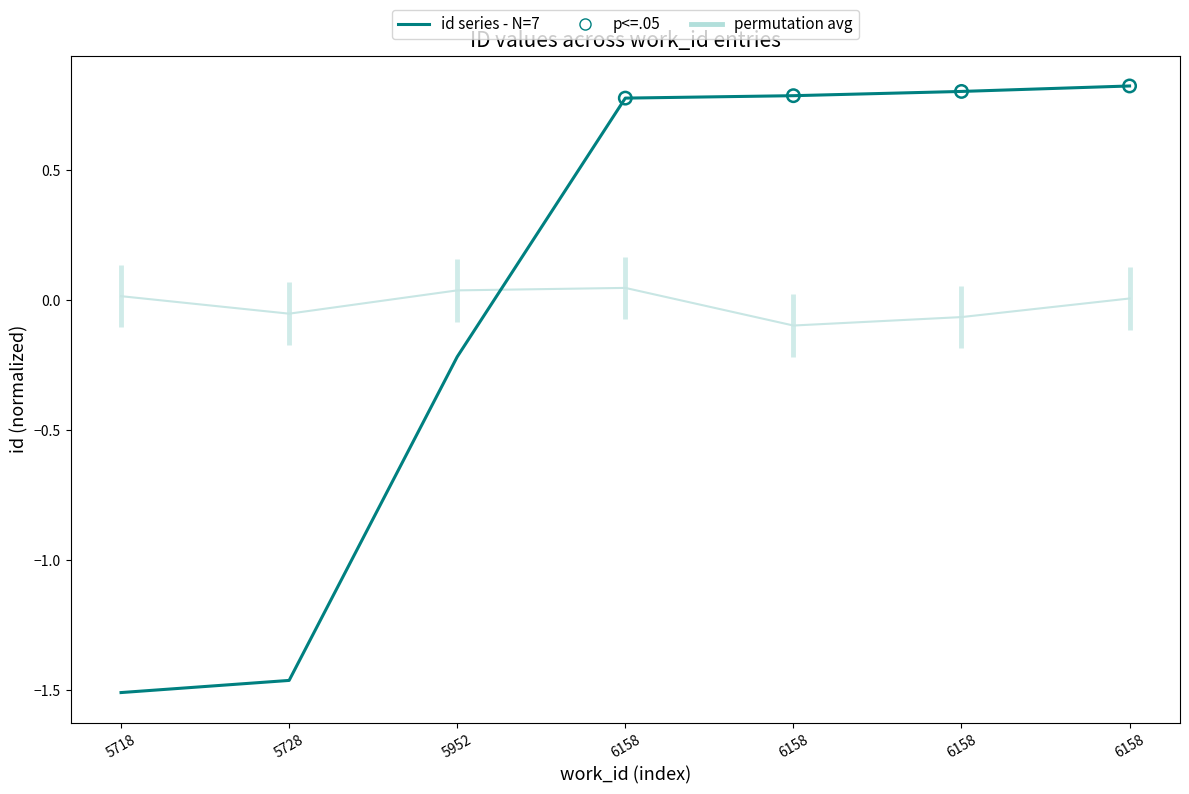

Which has a higher value, 6158 or 5952?

6158